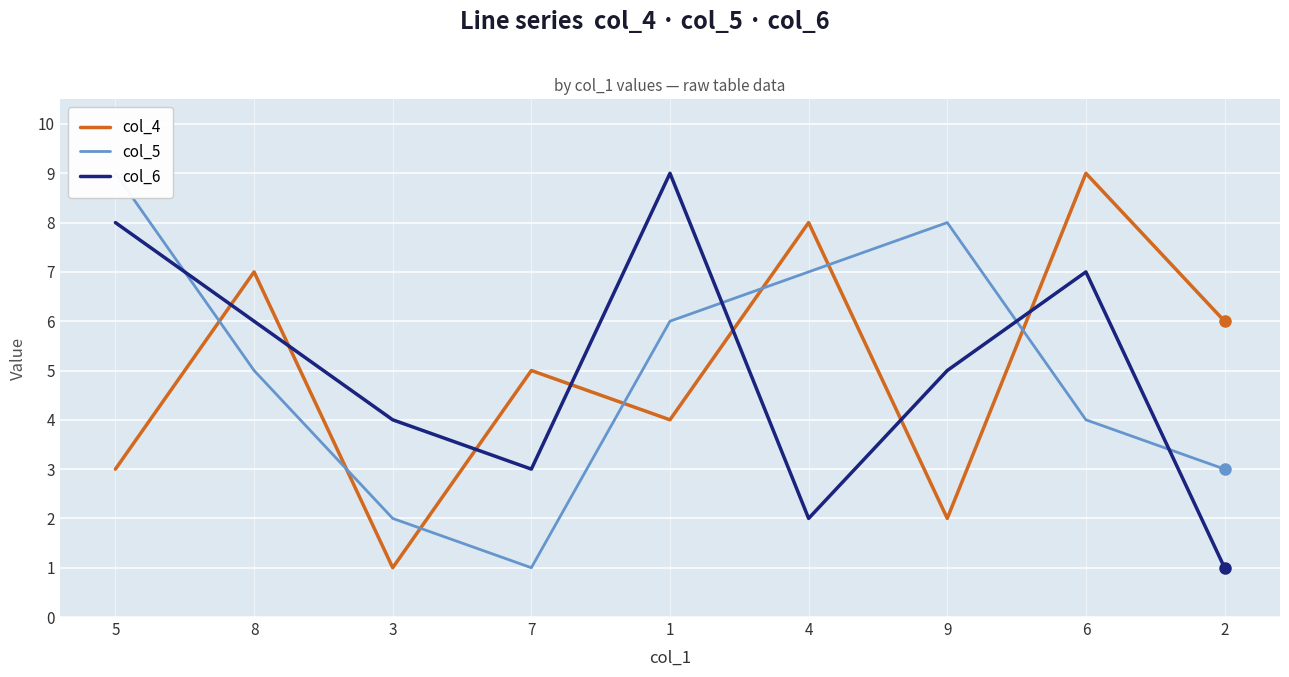

After their last crossing, which series has the higher values: col_4 or col_5?

col_4